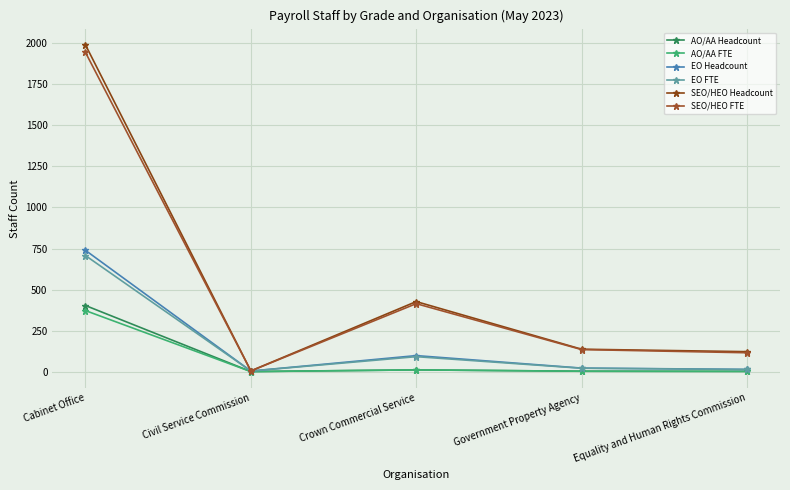

How many data points in EO Headcount are less than 22?

2